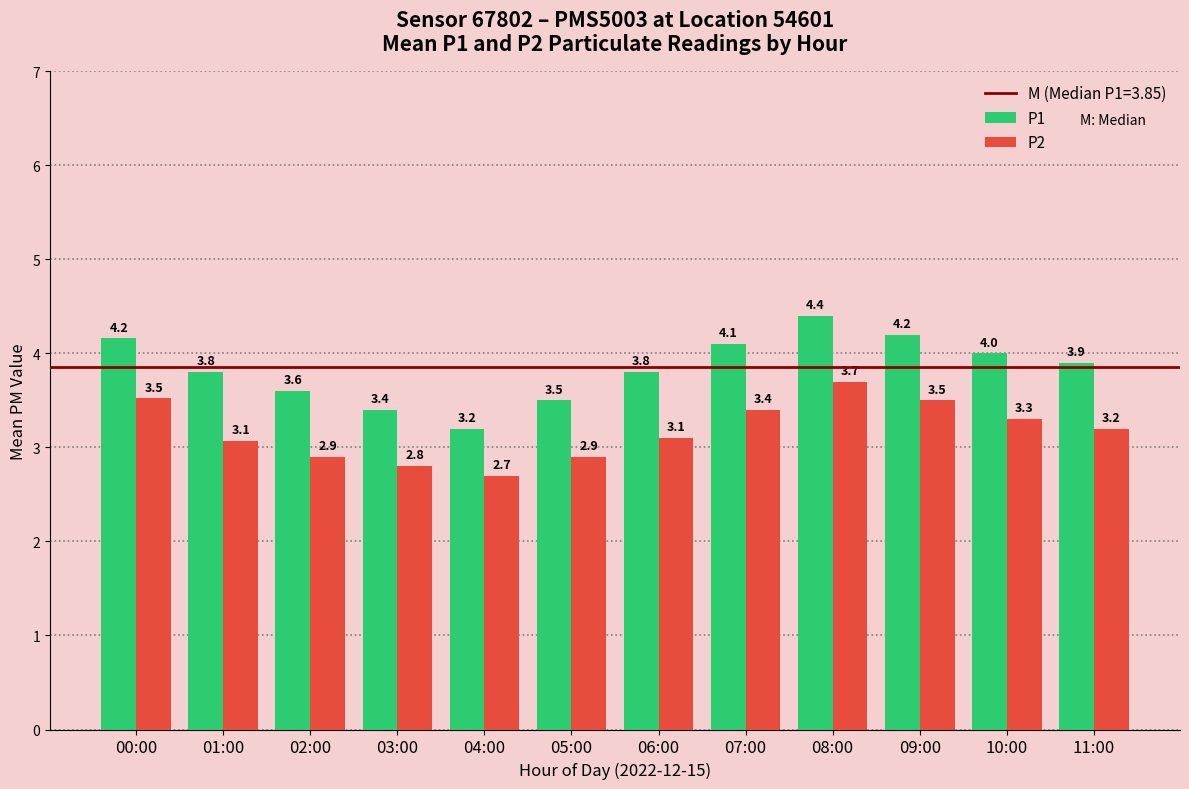

True or false: P1 has a value of 5.6 at 03:00.

False